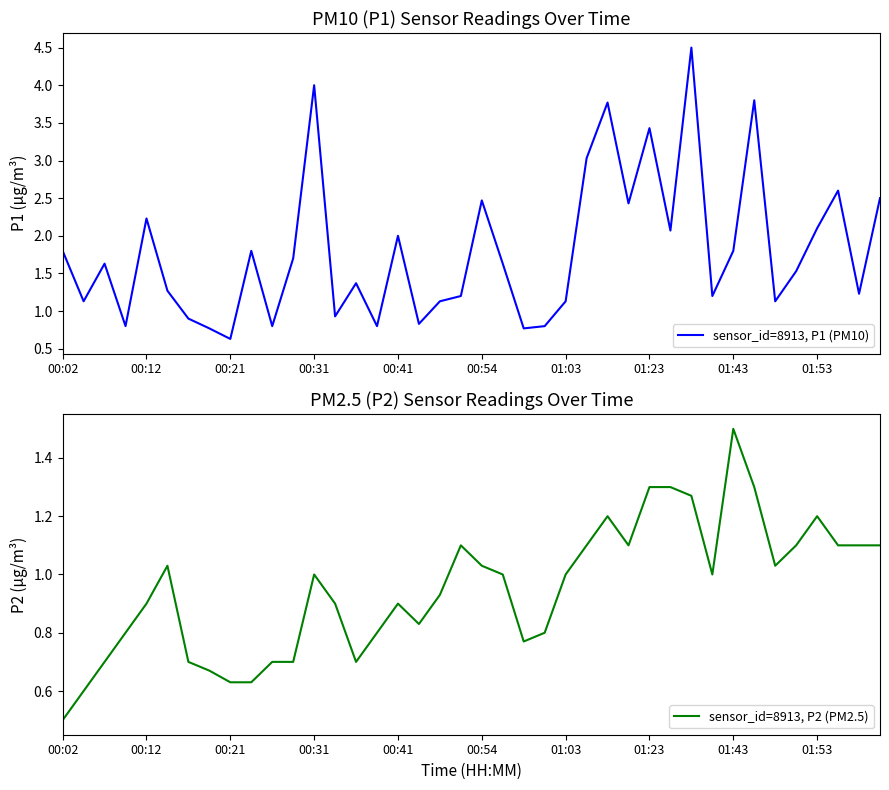

Rank the series by their average value, from lowest to highest.

sensor_id=8913, P2 (PM2.5), sensor_id=8913, P1 (PM10)